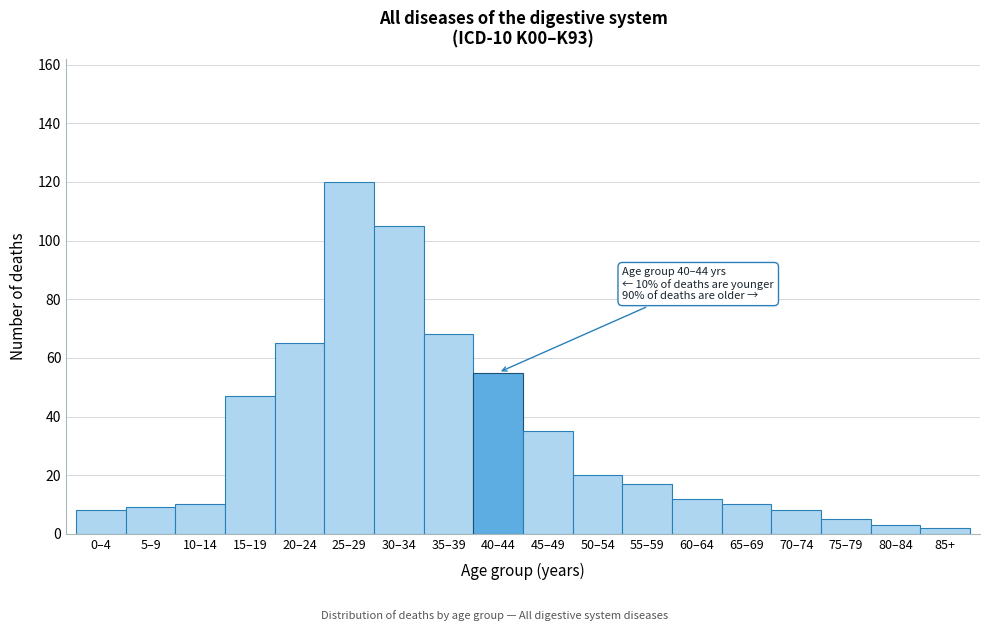

Reading right to left, what are all the values shown in this chart?

2	3	5	8	10	12	17	20	35	55	68	105	120	65	47	10	9	8